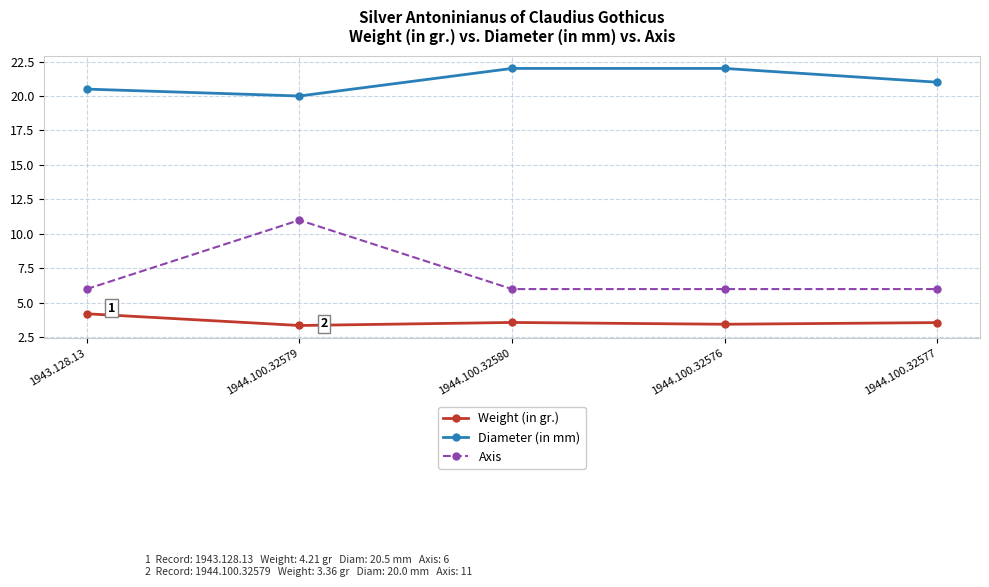

What is the value of the Weight (in gr.) point at the 3rd from the left?

3.6